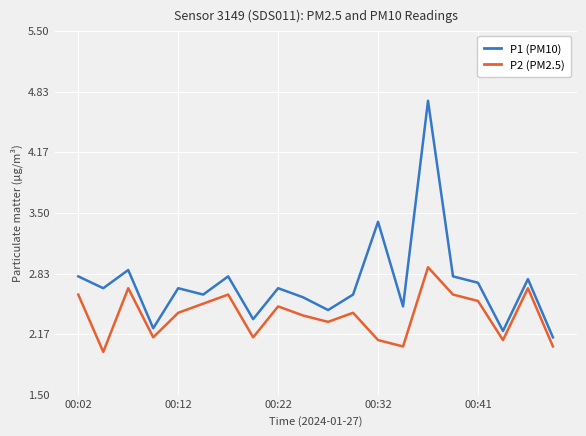

Does the chart display data point markers on the line(s)?

No